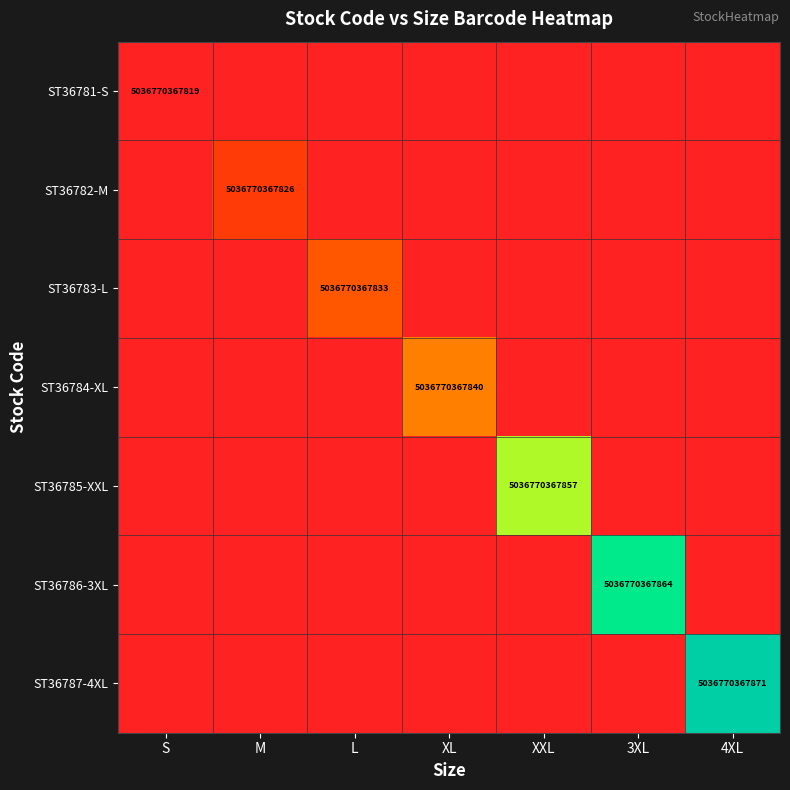

Is it true that ST36787-4XL equals 5036770367871 at 4XL?

True